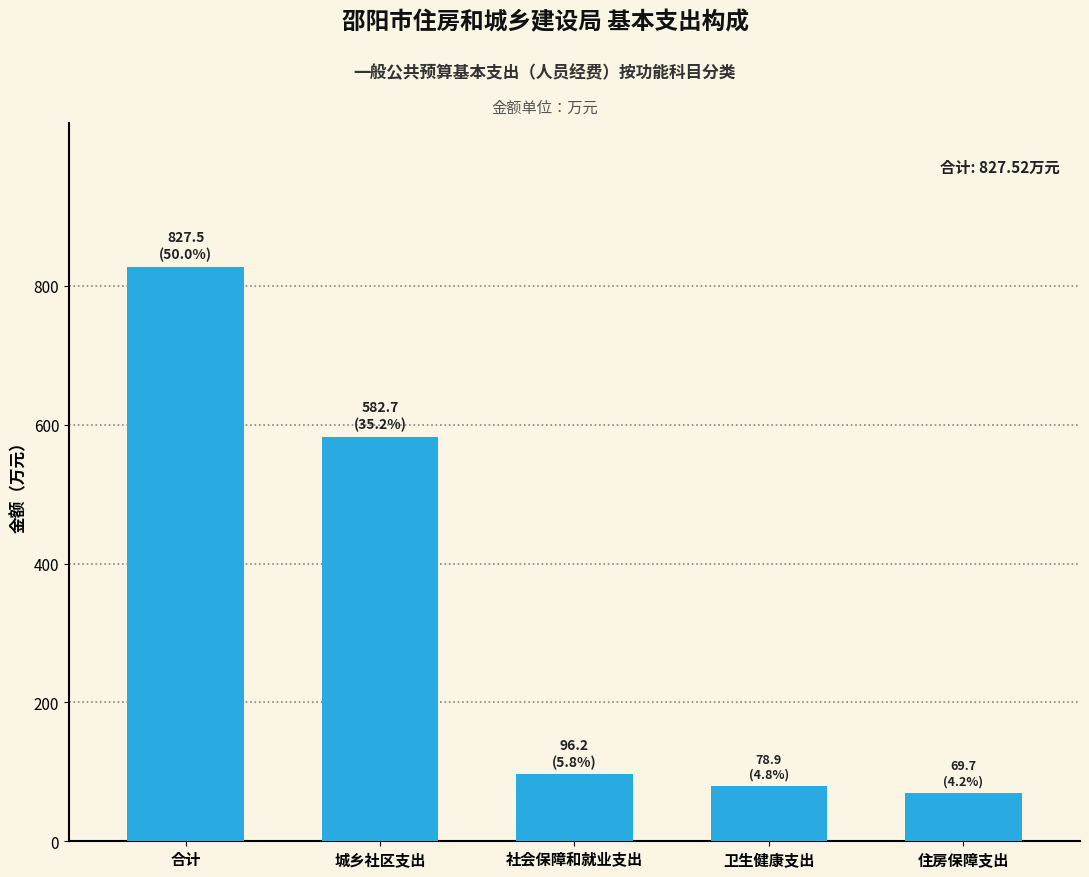

Reading right to left, what are all the values shown in this chart?

住房保障支出=69.7	卫生健康支出=78.9	社会保障和就业支出=96.2	城乡社区支出=582.7	合计=827.5